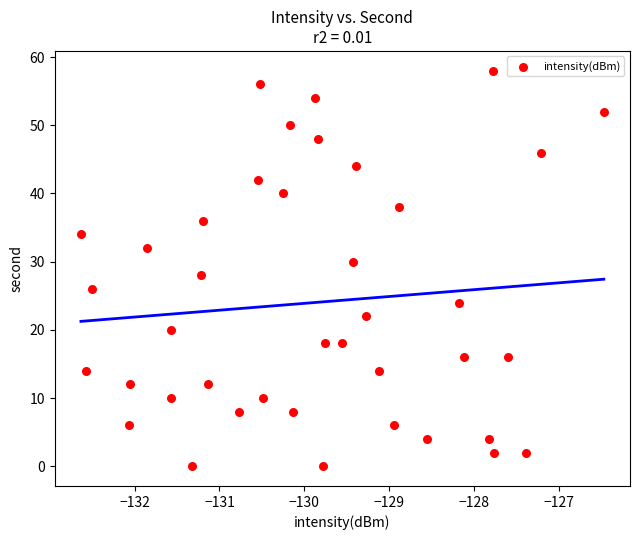

What is the range of Y values (max minus min)?

58